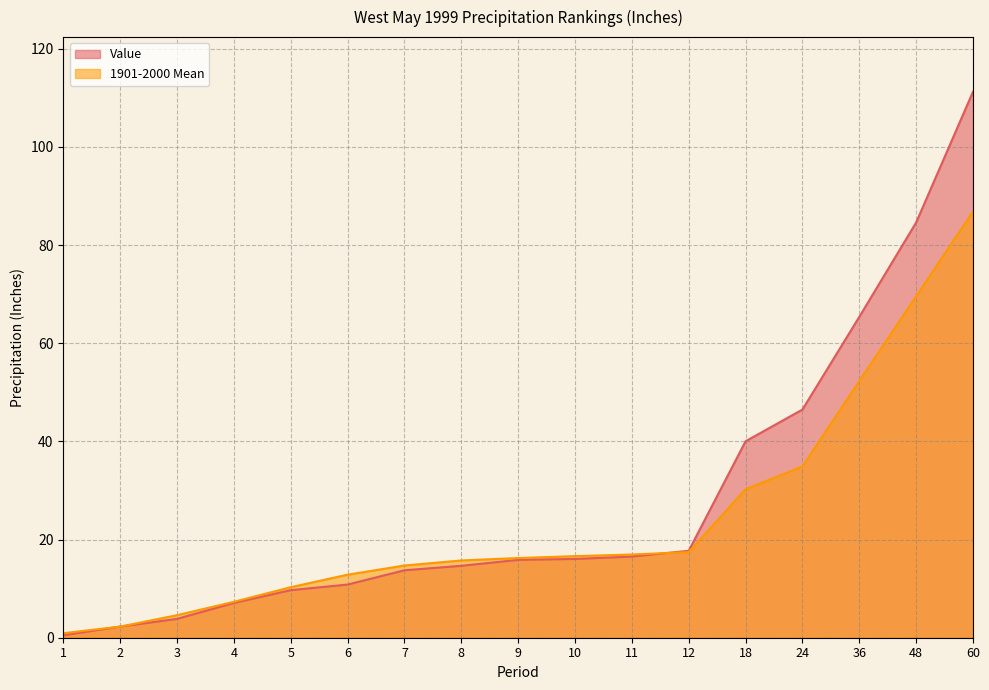

The value of Value at 7 is 5.9. True or false?

False